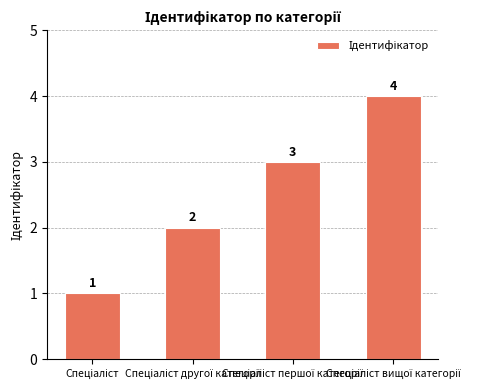

Count the values in the range 2 to 4.

3